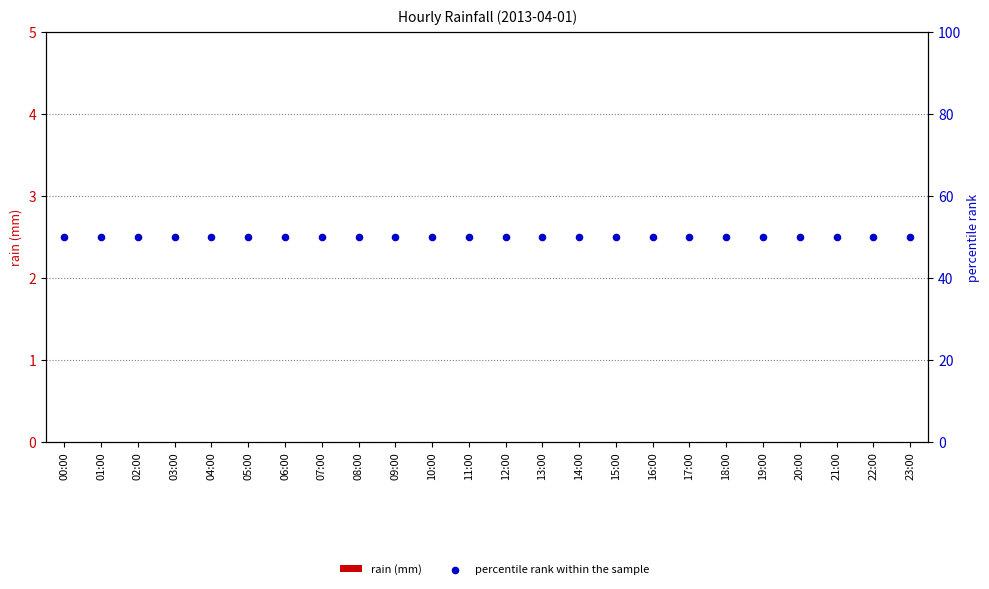

At how many categories does at least one series exceed 5?

24